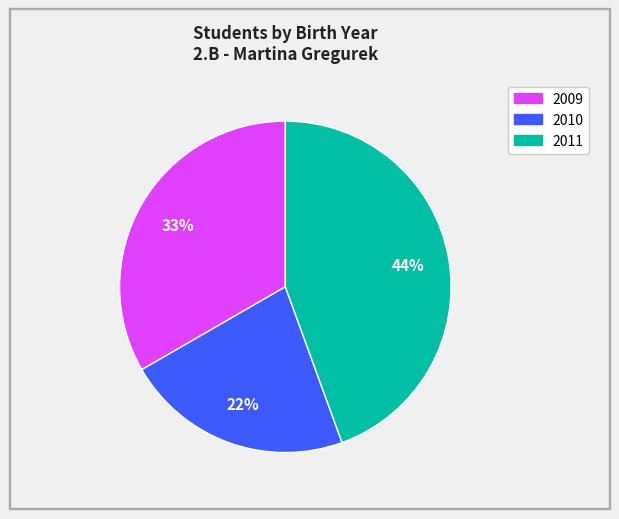

How many segments does this pie chart have?

3